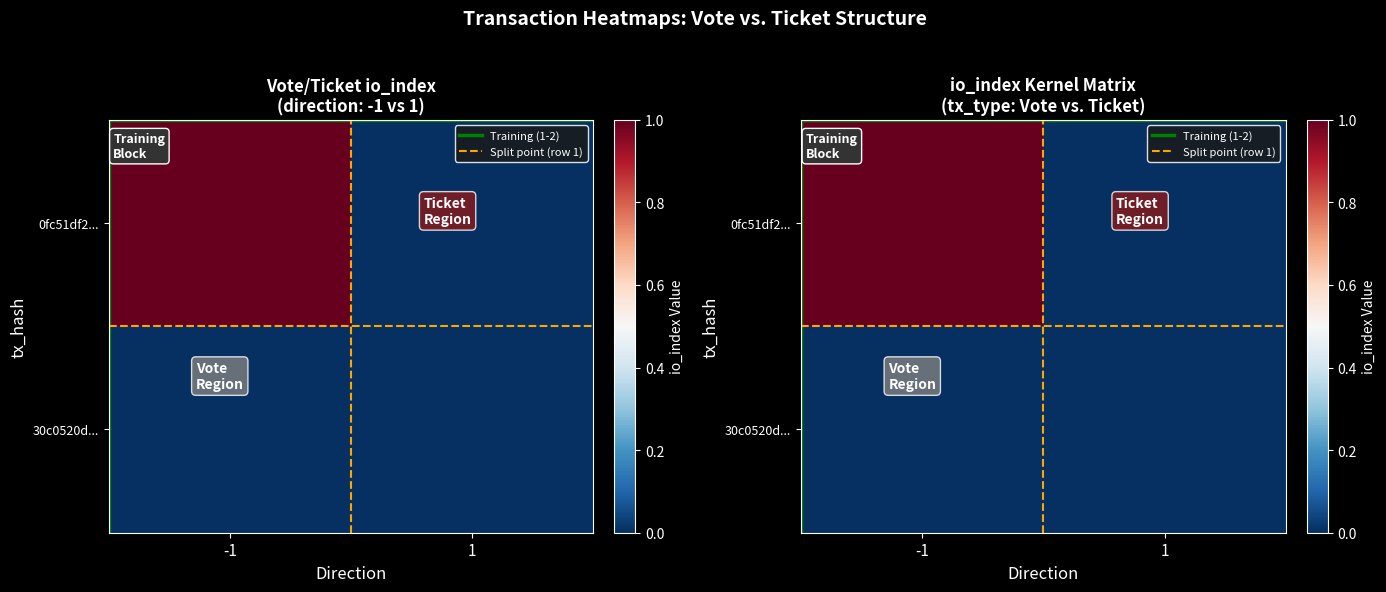

Between 1 and -1, which is larger?

1